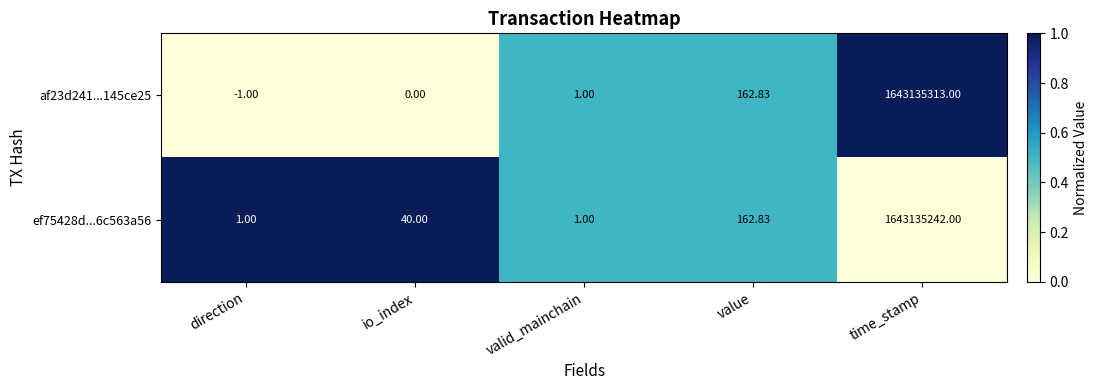

At which category does the chart reach its minimum across all series?

direction